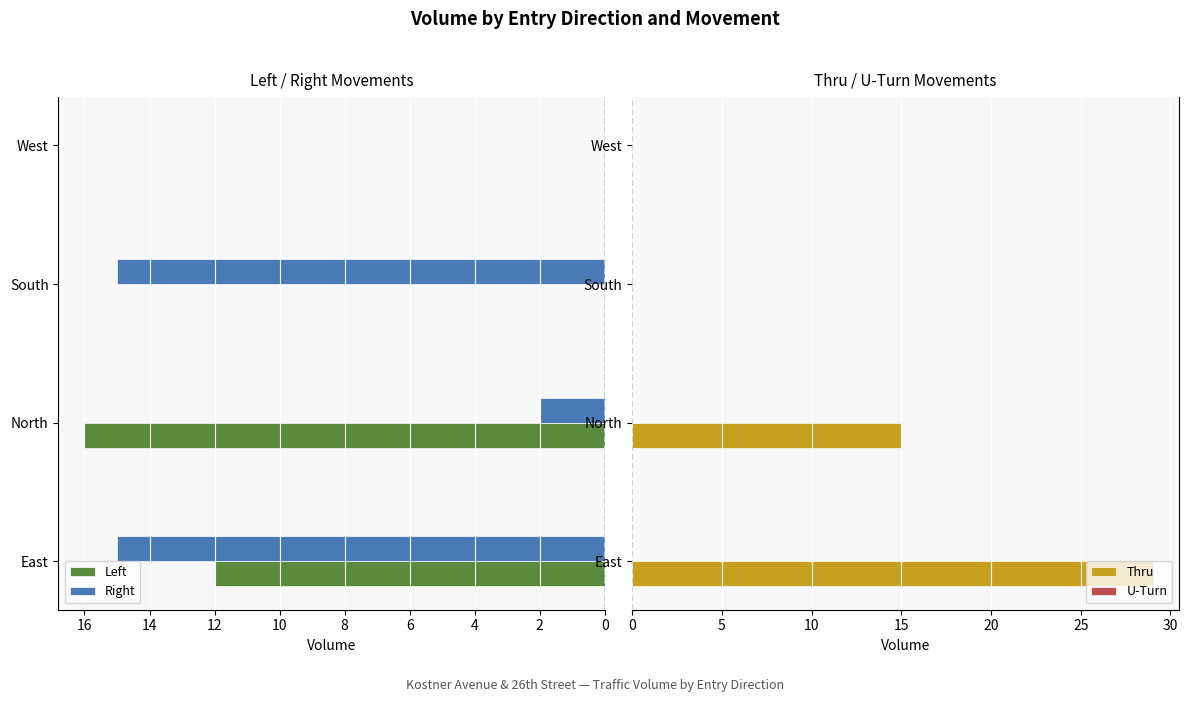

True or false: Thru has a value of 0 at South.

True